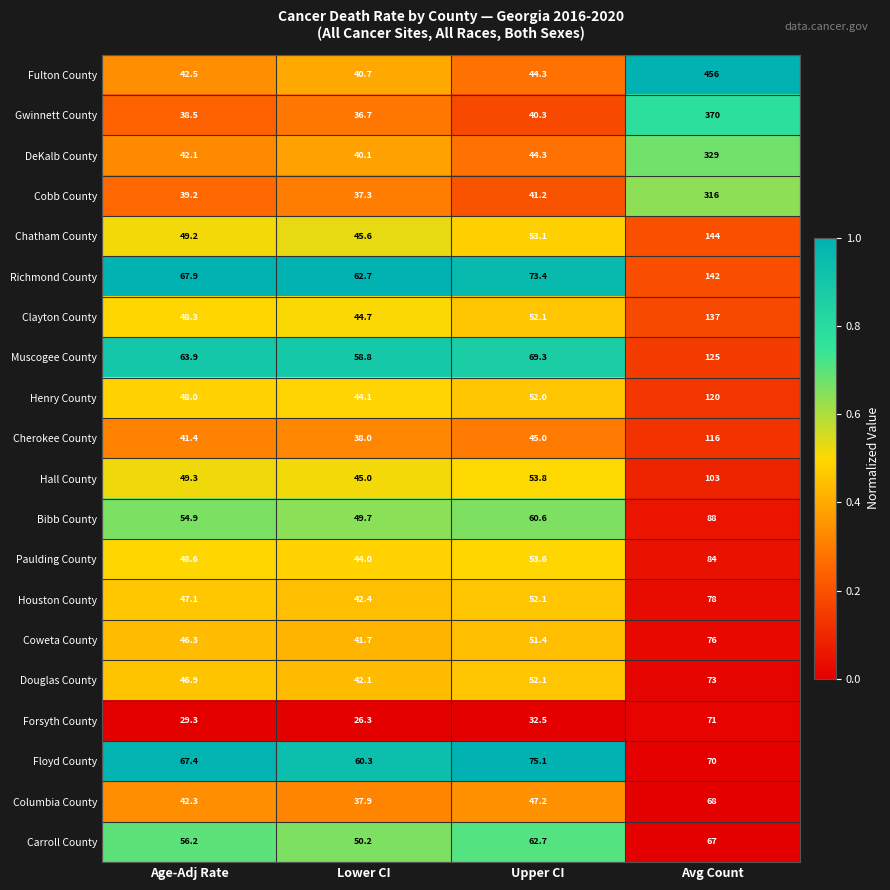

At which label does Floyd County first exceed 70?

Upper CI